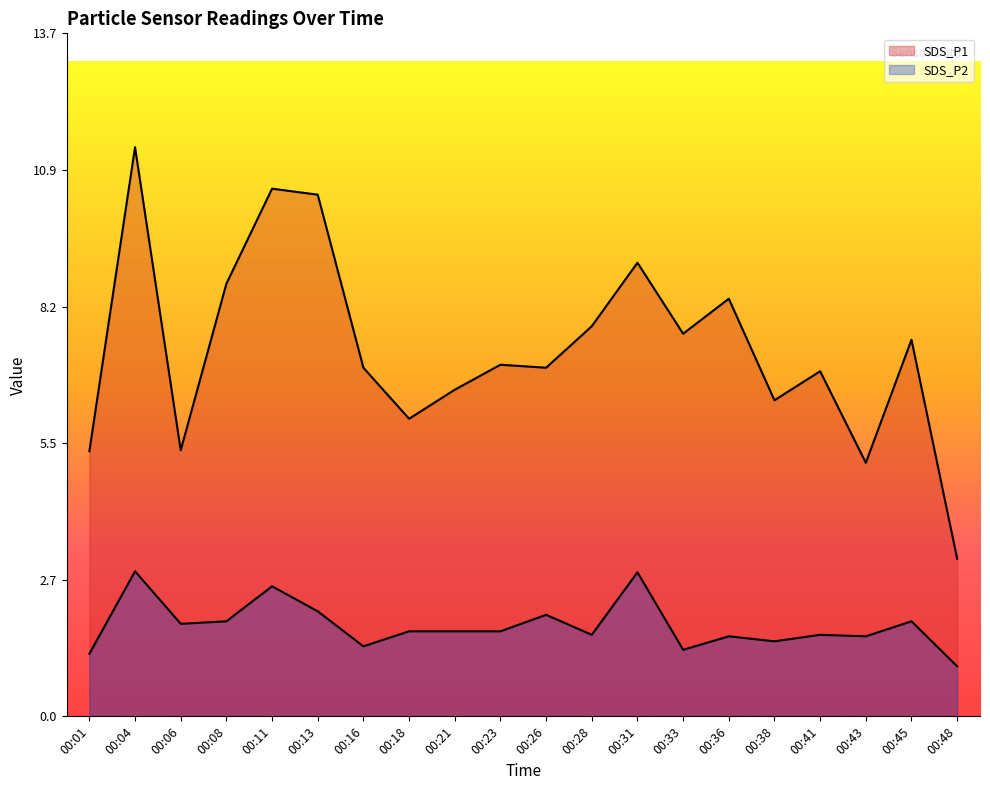

At which label does SDS_P1 first exceed 7?

00:04